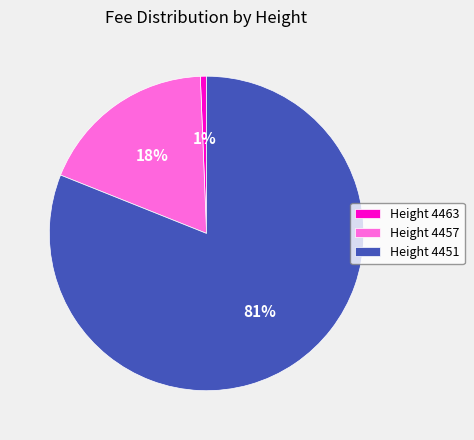

How many slices are in this pie chart?

3